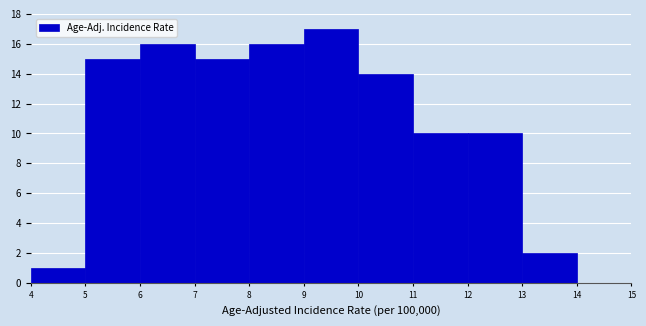

Reading left to right, list every bar in this chart as the range it spans on the x-axis followed by its height. The values are not printed on the chart, so give them approximately, as read against the axis.

4 to 5: 1
5 to 6: 15
6 to 7: 16
7 to 8: 15
8 to 9: 16
9 to 10: 17
10 to 11: 14
11 to 12: 10
12 to 13: 10
13 to 14: 2
14 to 15: 0